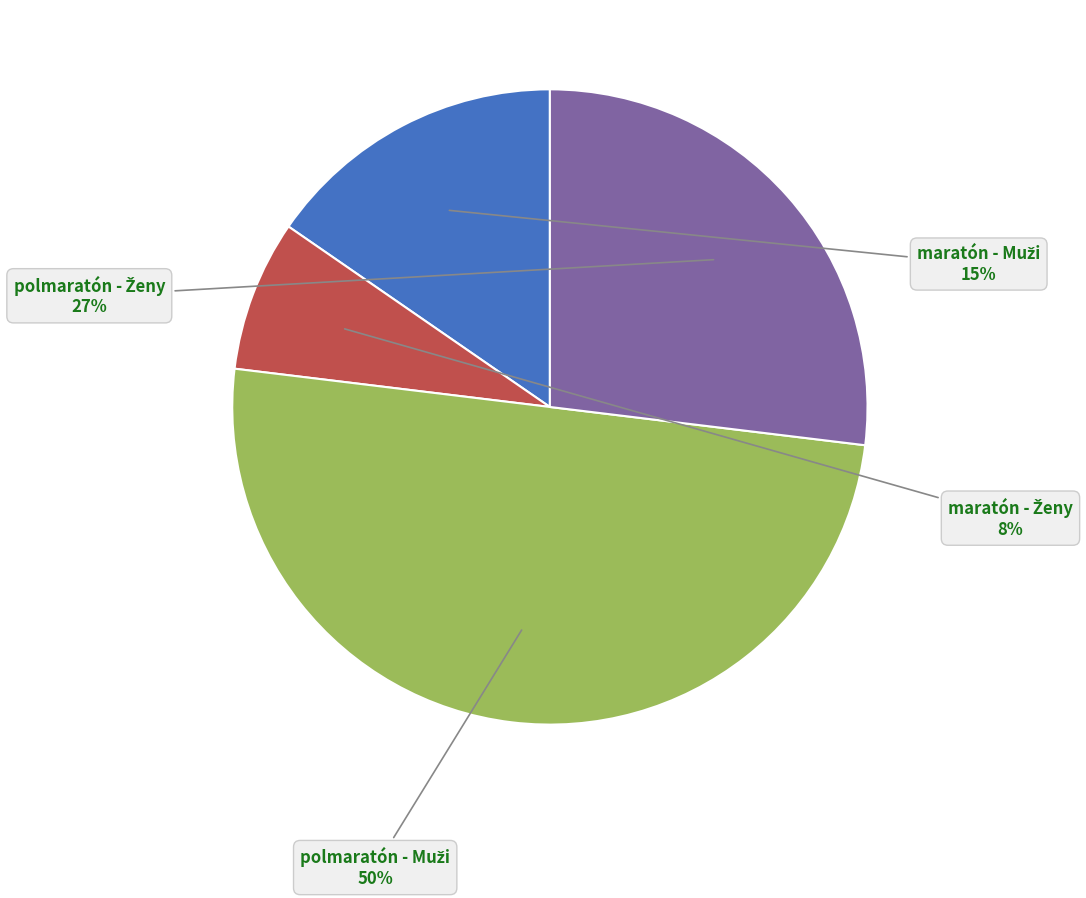

To the nearest percent, what is the average slice percentage?

25%